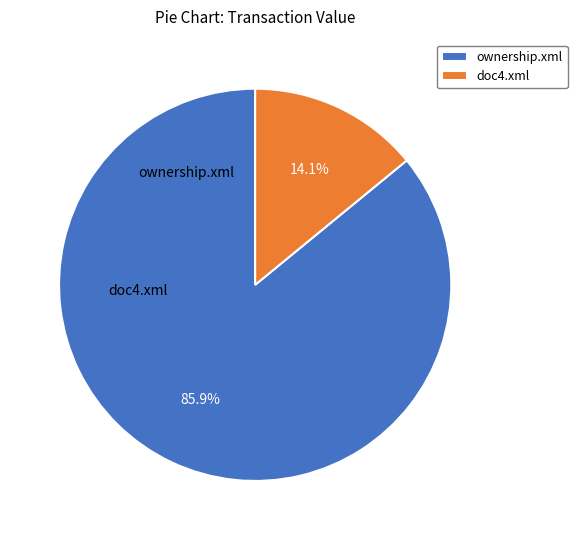

To the nearest percent, what is the average slice percentage?

50%